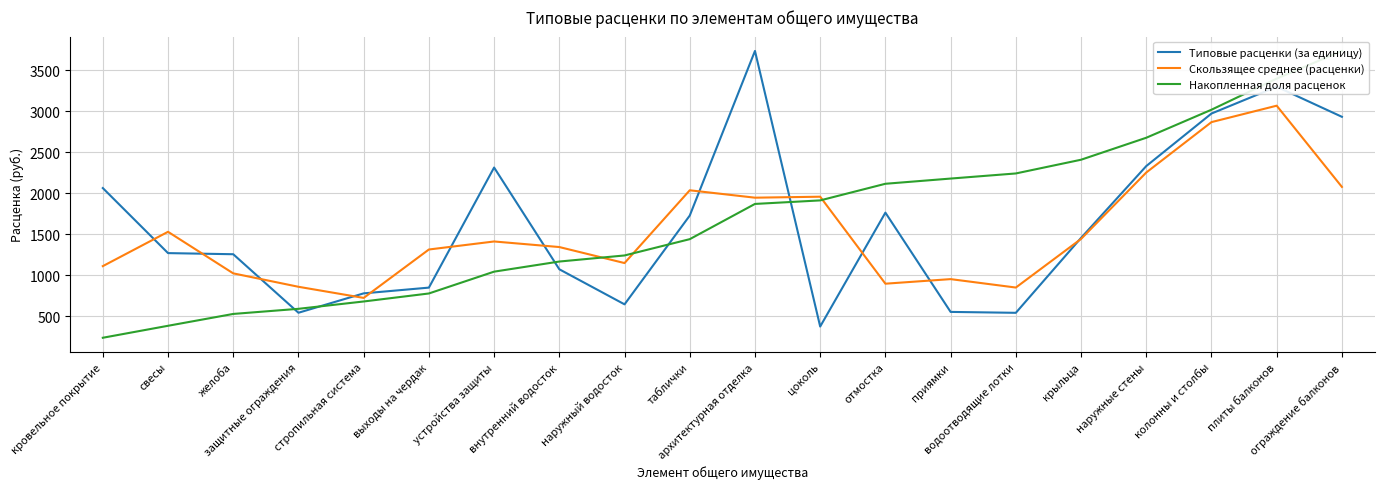

How many times do Скользящее среднее (расценки) and Типовые расценки (за единицу) cross each other?

12